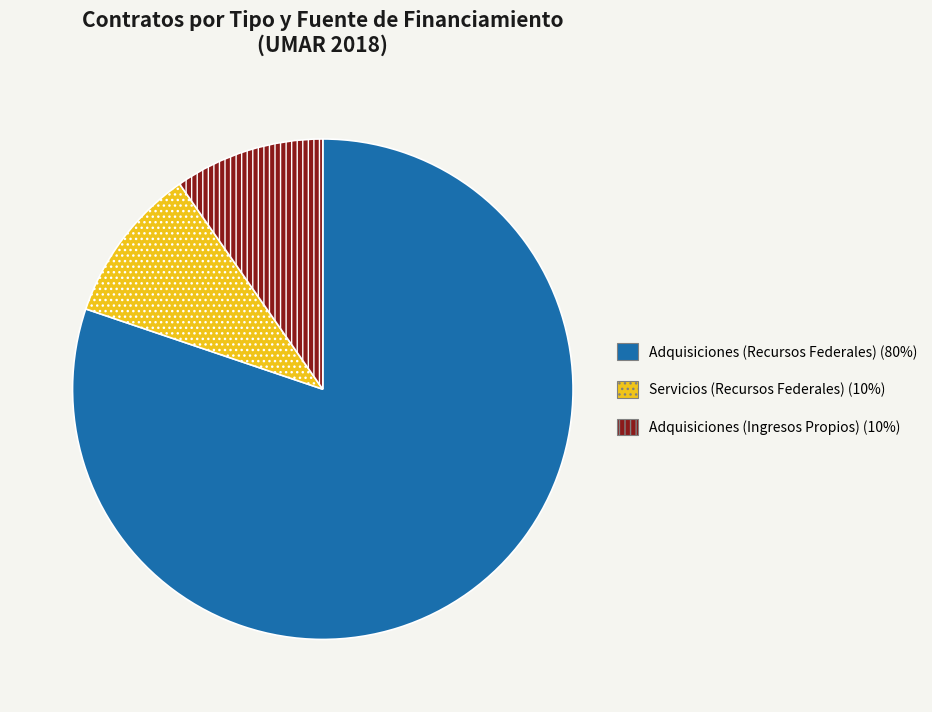

Which category has the biggest portion of the pie?

Adquisiciones (Recursos Federales) (80%)